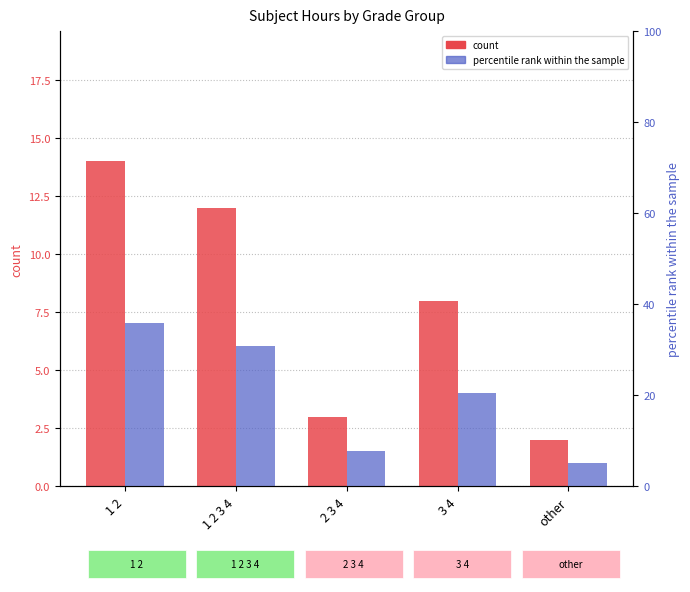

Reading left to right, extract all data points from this chart.

count: 14.0	12.0	3.0	8.0	2.0
percentile rank within the sample: 35.9	30.8	7.7	20.5	5.1